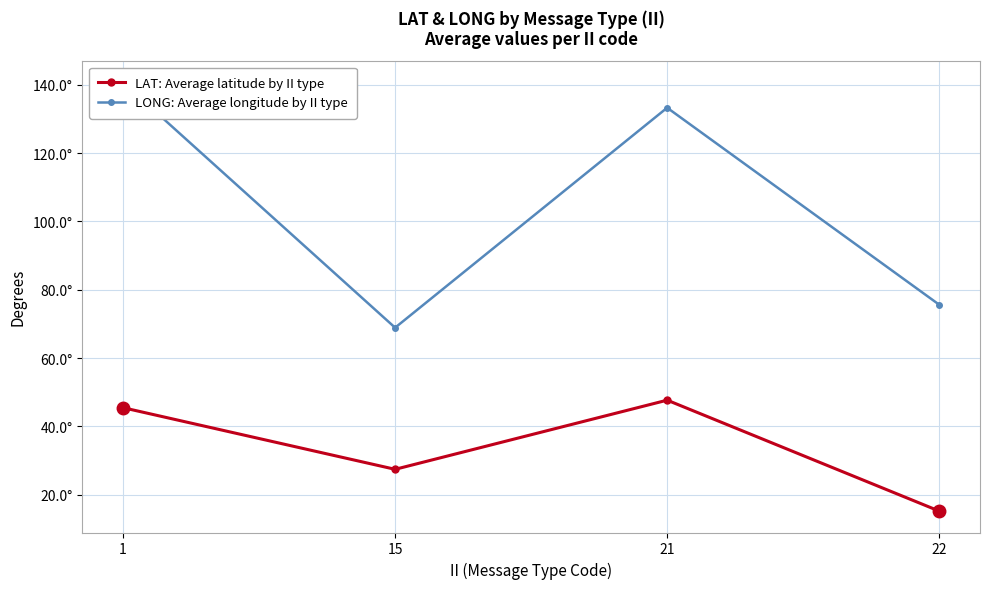

True or false: LONG: Average longitude by II type and LAT: Average latitude by II type cross at least once.

False